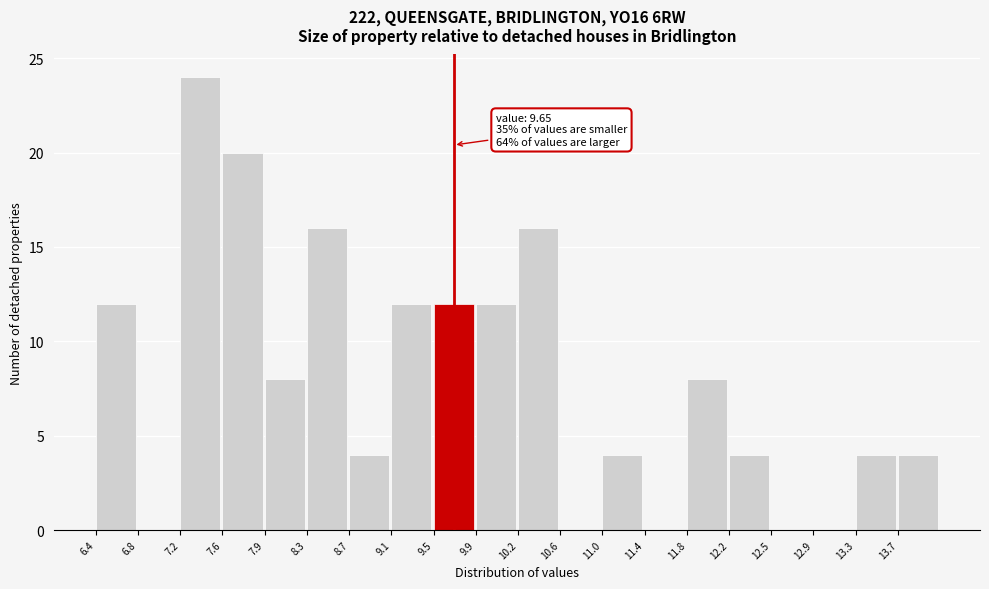

Over which range of the x-axis is the bar tallest?

7.15 to 7.55